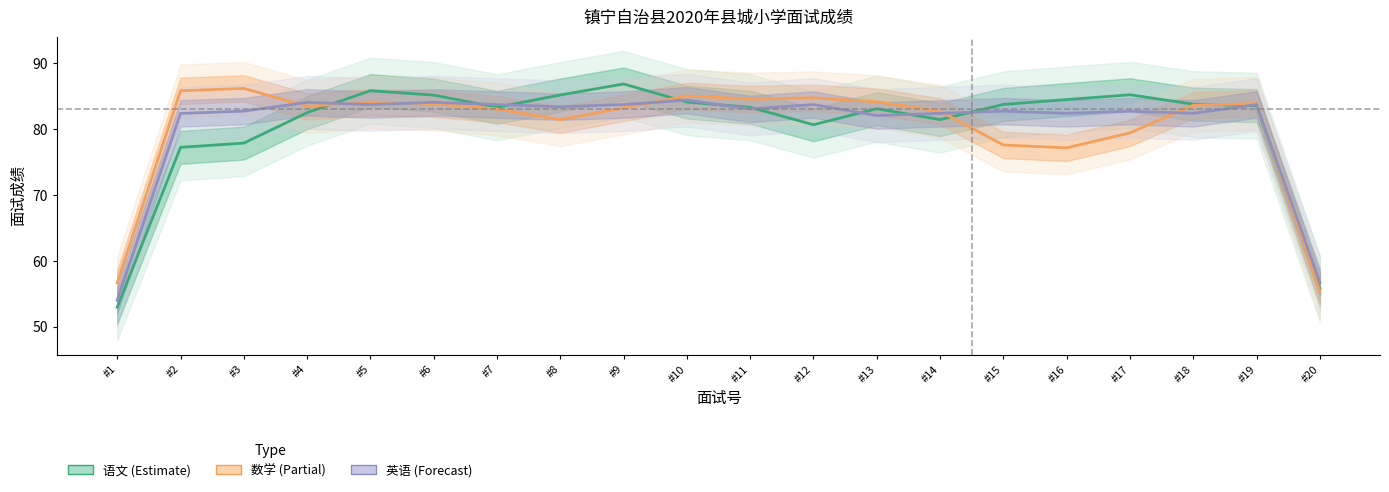

What is the approximate value of 数学 (Partial) at #13?

84.1